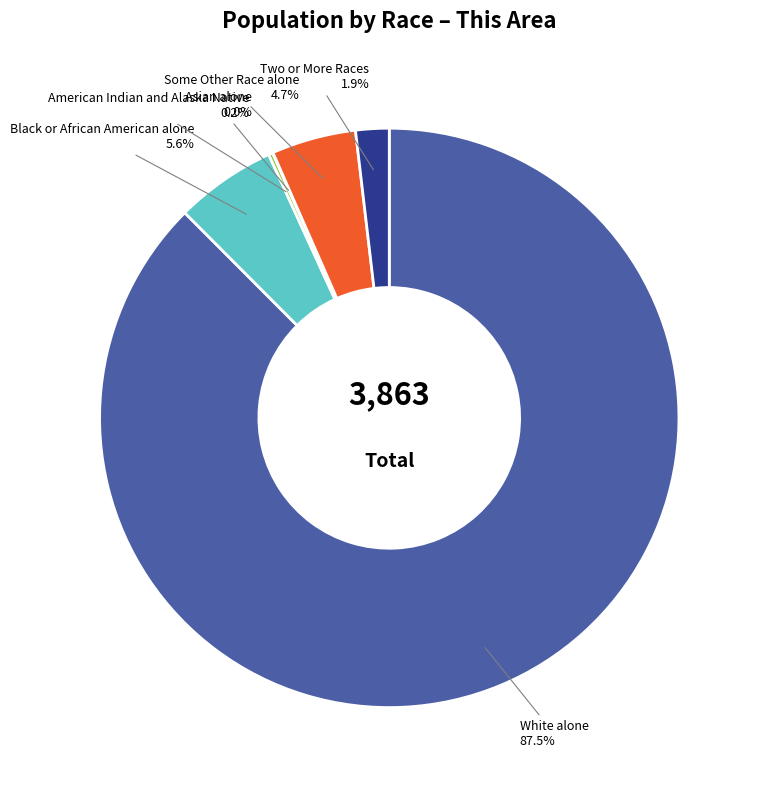

Combined, do Two or More Races and White alone account for over 50%?

Yes